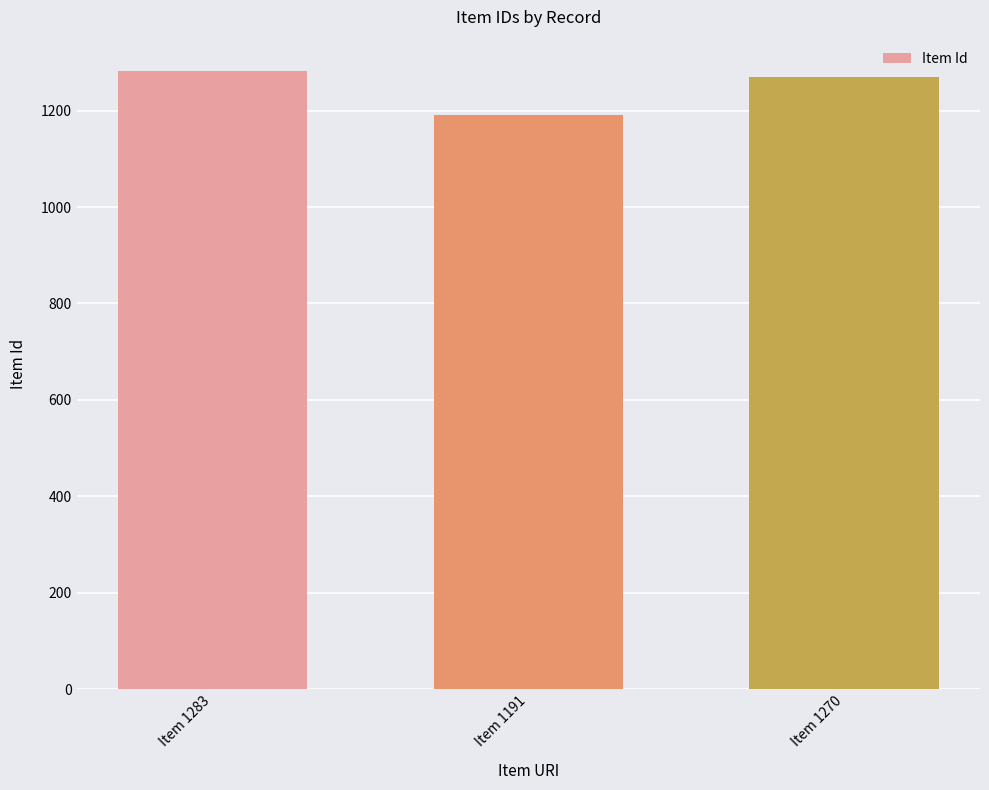

At which category does the chart reach its peak across all series?

Item 1283